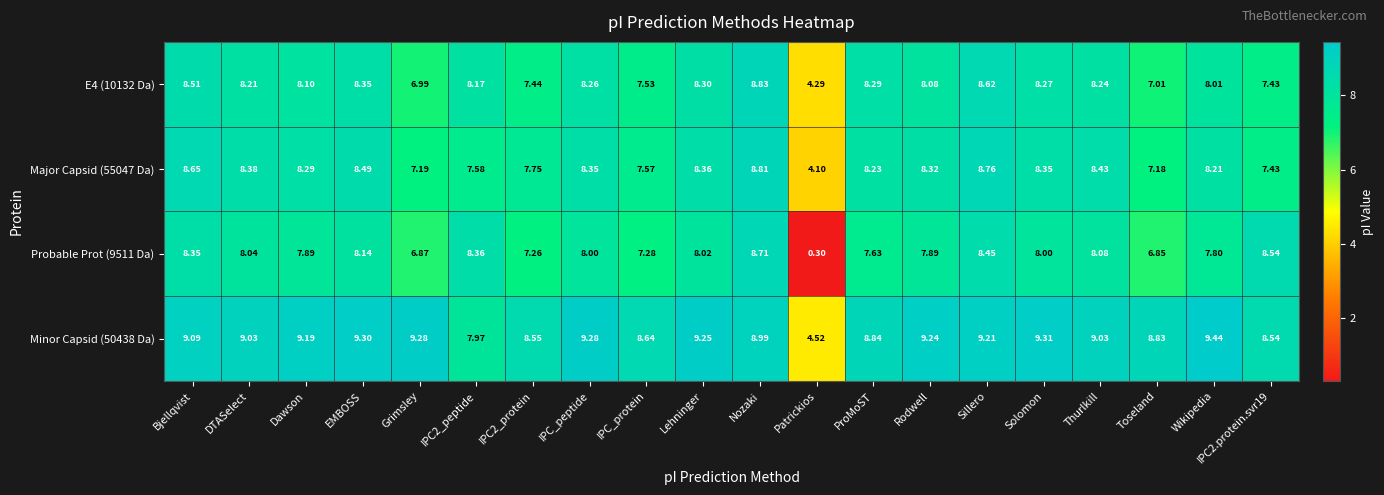

Where is Probable Prot (9511 Da) nearest to the value 4?

Toseland